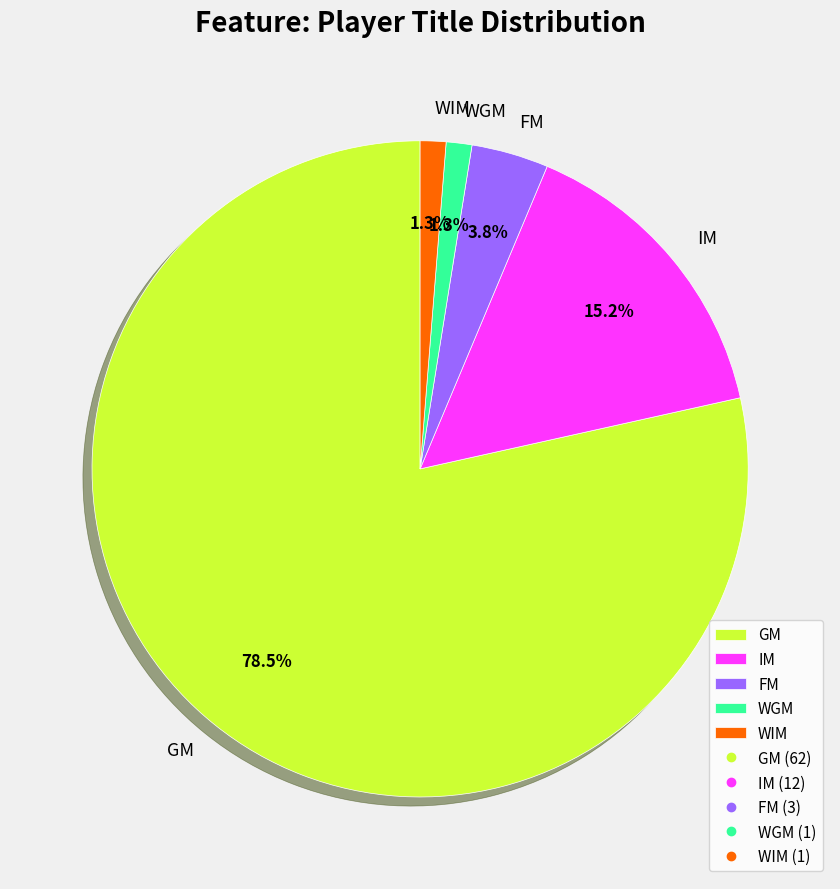

To the nearest percent, what is the average slice percentage?

20%